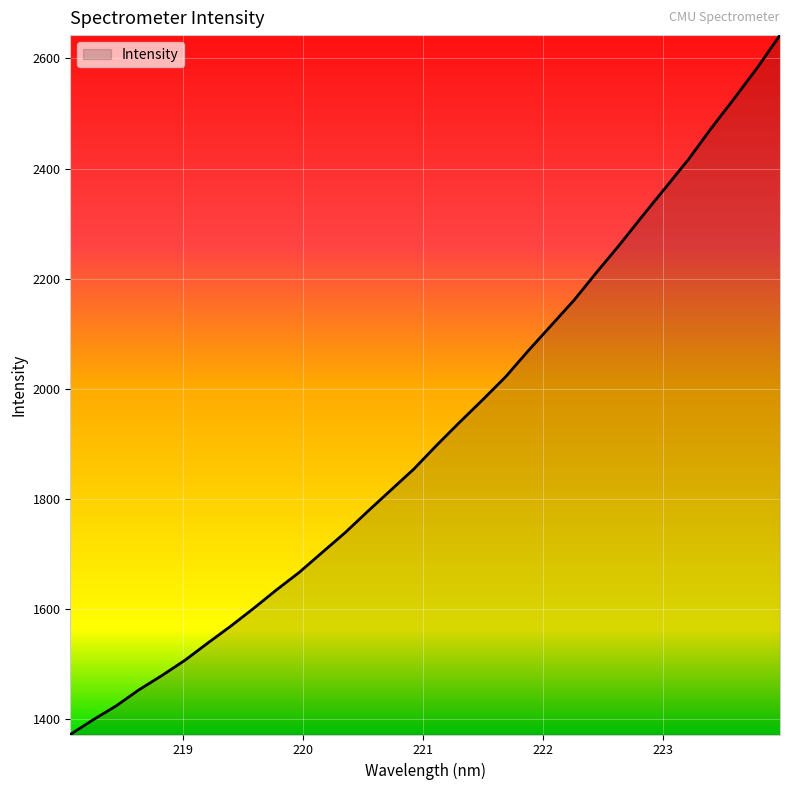

What is the smallest value displayed?

1372.7